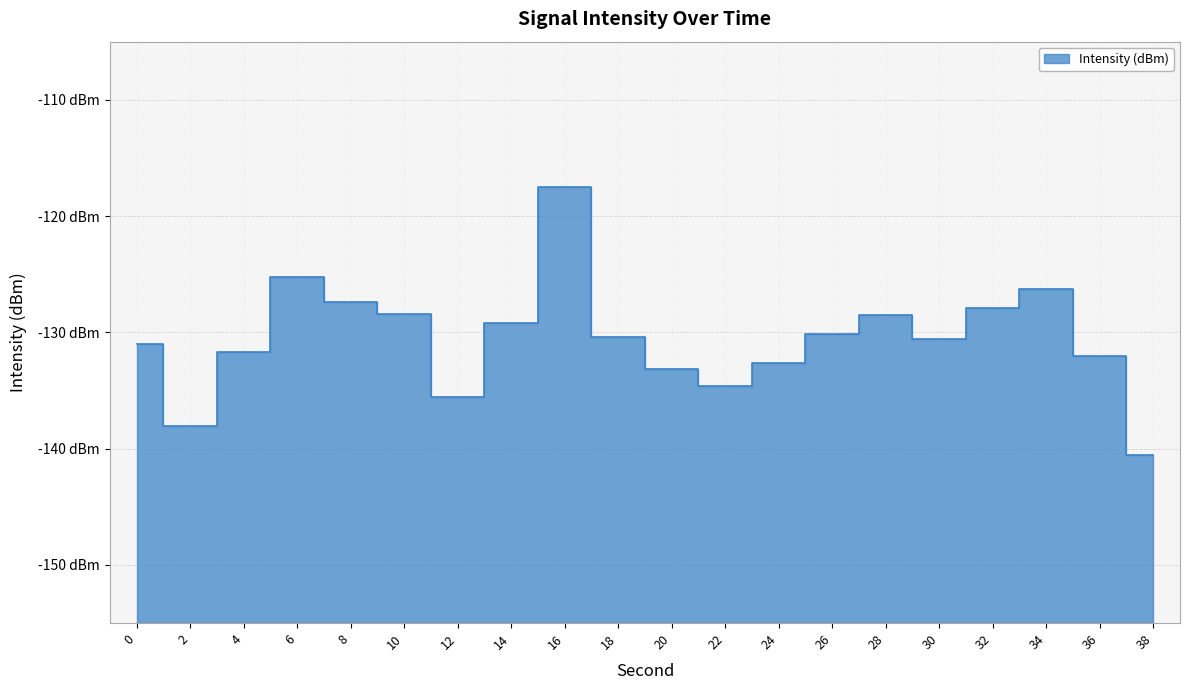

True or false: the data shows -126.3 at 34.

True